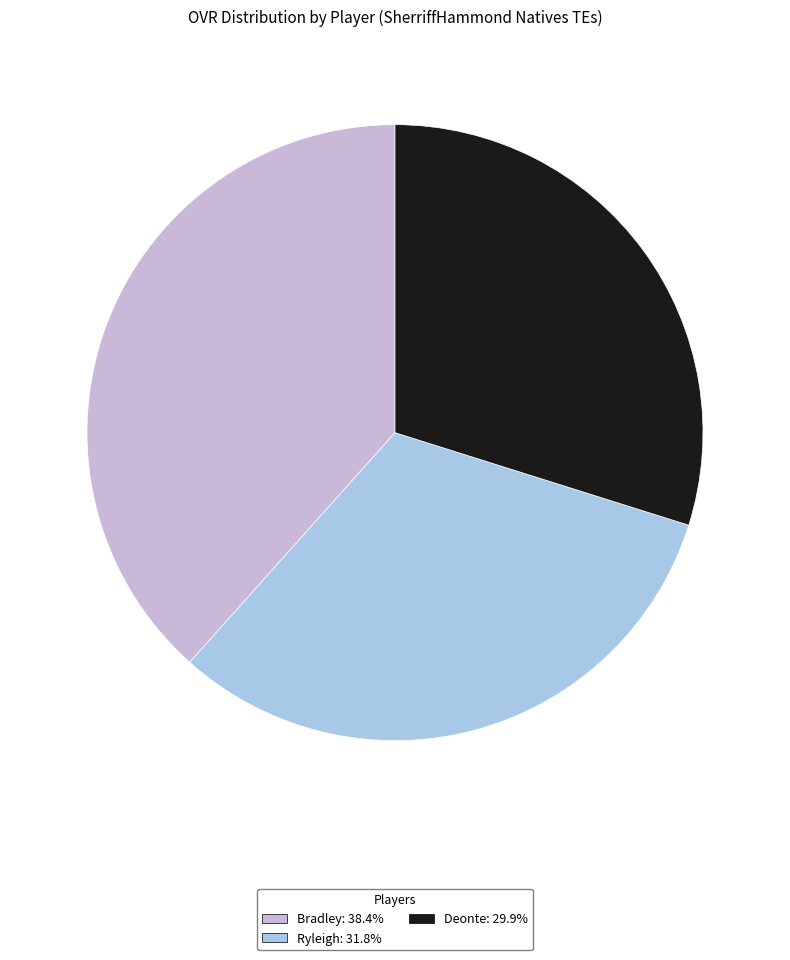

How many slices are in this pie chart?

3